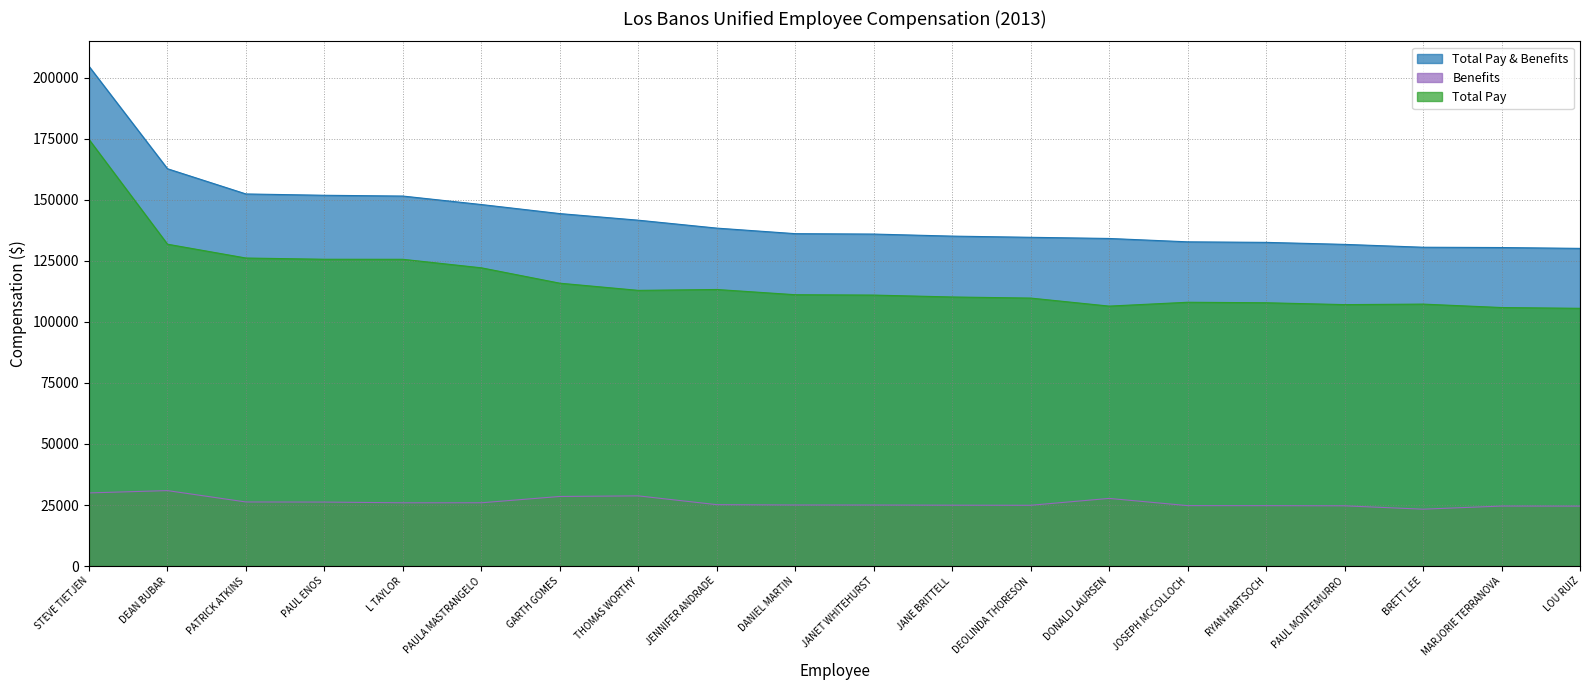

The Benefits series shows 24924.1 at JANE BRITTELL. True or false?

True